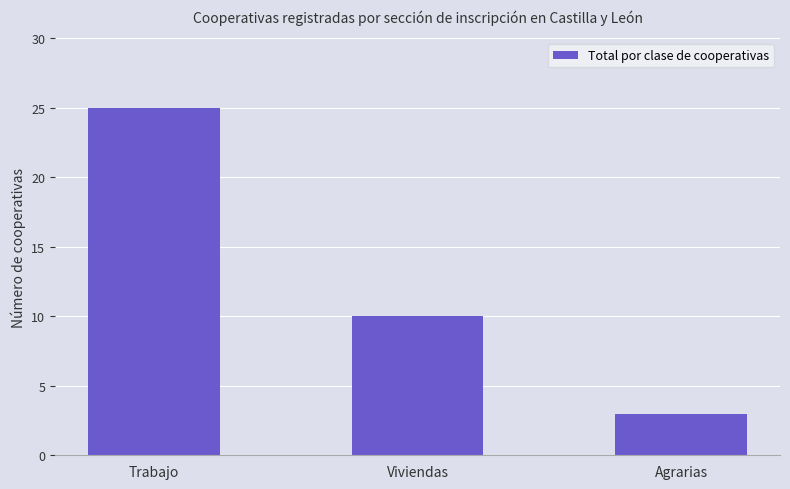

True or false: the data shows 3 at Agrarias.

True